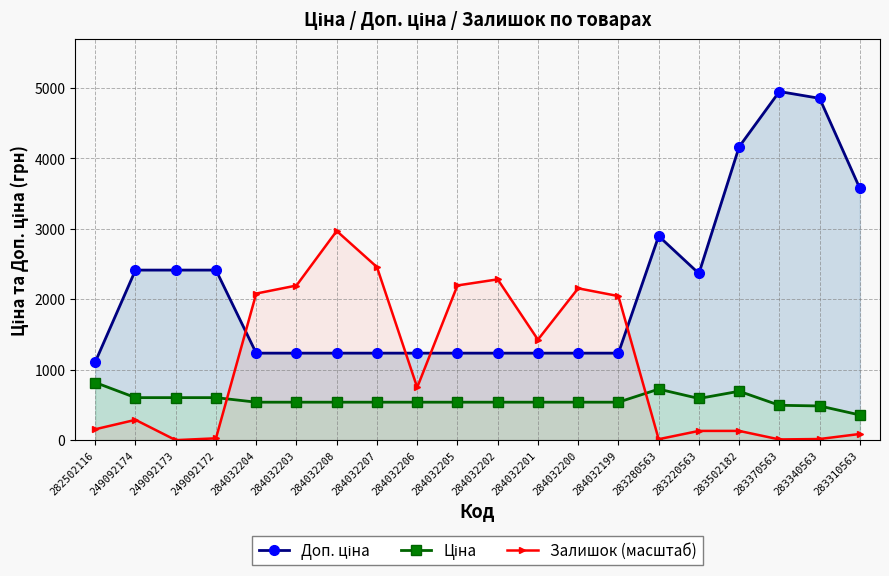

Is it true that Залишок (масштаб) equals 748.7 at 284032206?

True